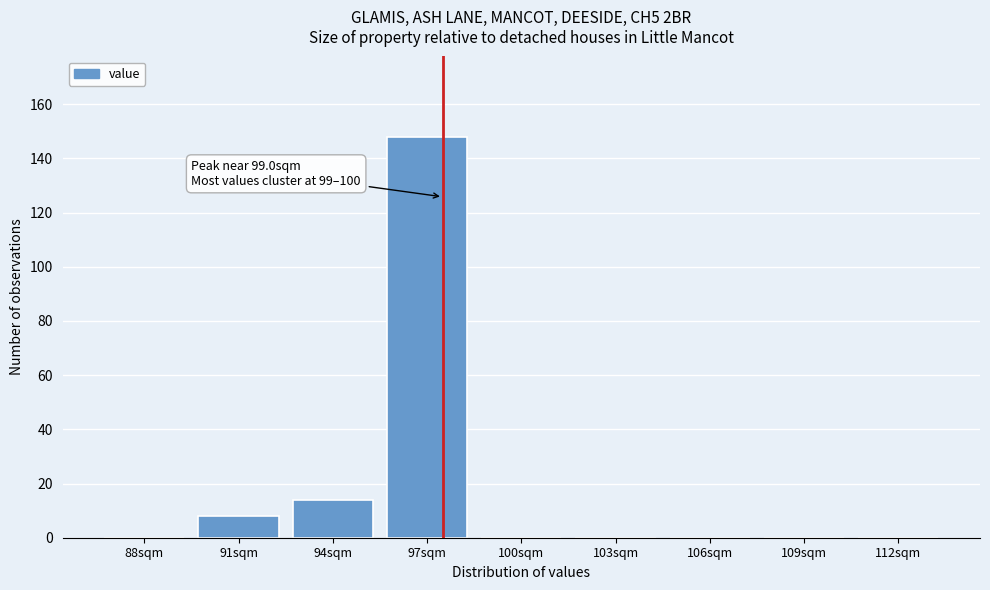

Reading right to left, transcribe all the data shown in this chart.

112sqm=0	109sqm=0	106sqm=0	103sqm=0	100sqm=0	97sqm=148	94sqm=14	91sqm=8	88sqm=0